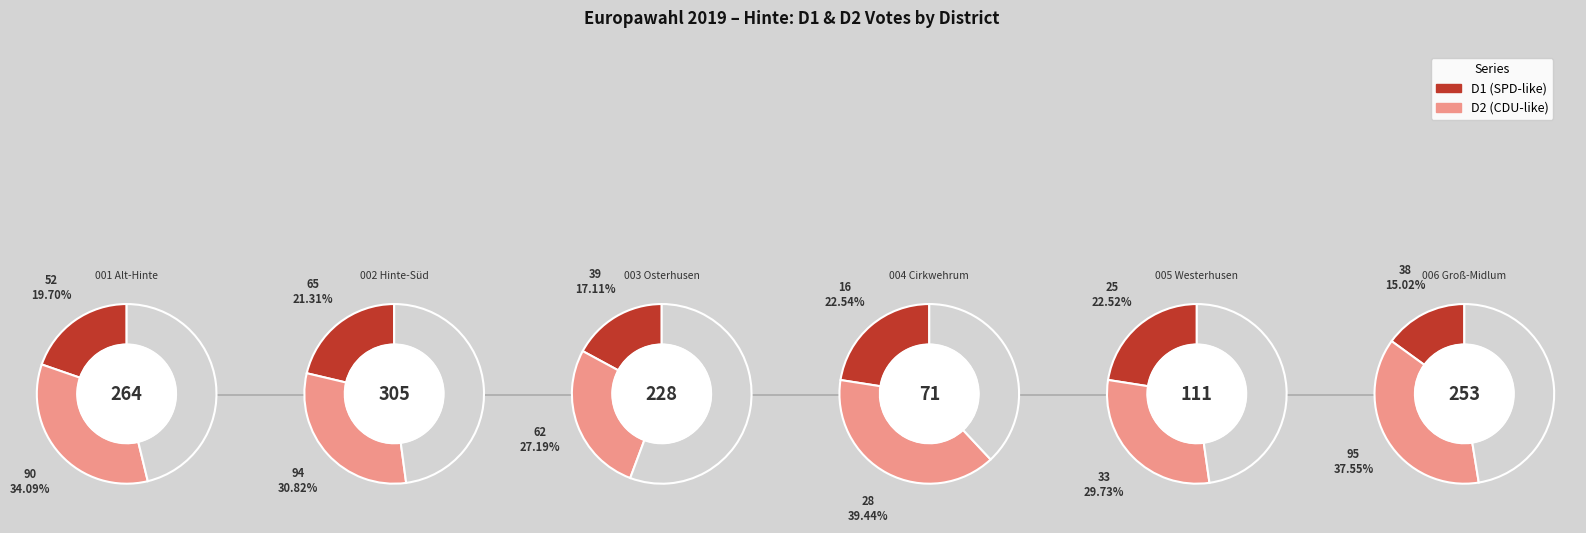

The 011 Loppersum-West slice represents 23% of the pie. True or false?

False